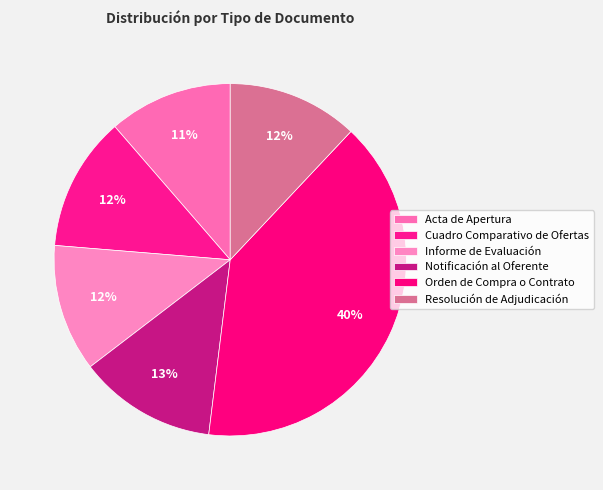

The Resolución de Adjudicación slice represents 12% of the pie. True or false?

True